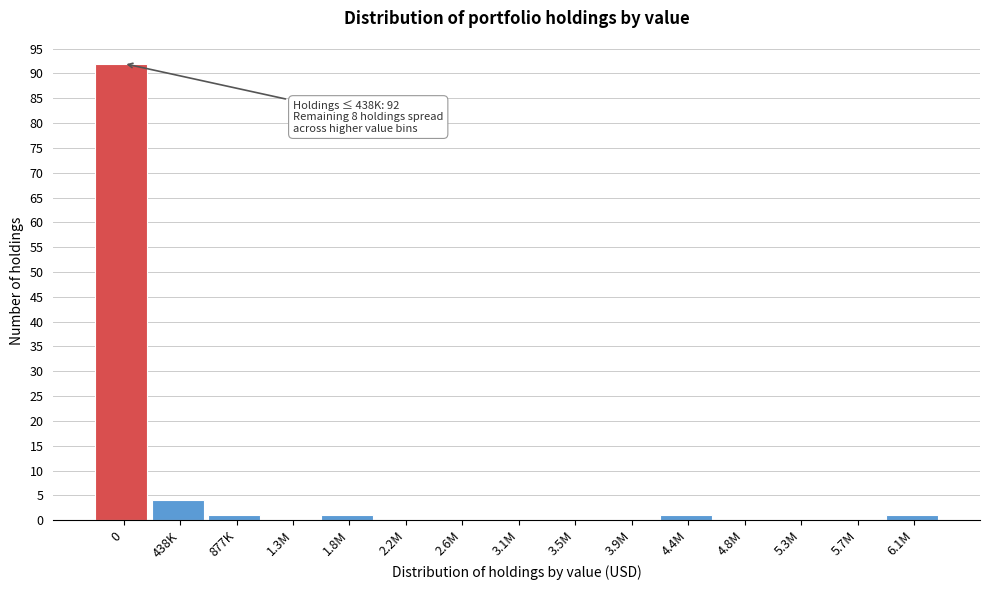

Reading left to right, transcribe all the data shown in this chart.

0=92	438K=4	877K=1	1.3M=0	1.8M=1	2.2M=0	2.6M=0	3.1M=0	3.5M=0	3.9M=0	4.4M=1	4.8M=0	5.3M=0	5.7M=0	6.1M=1